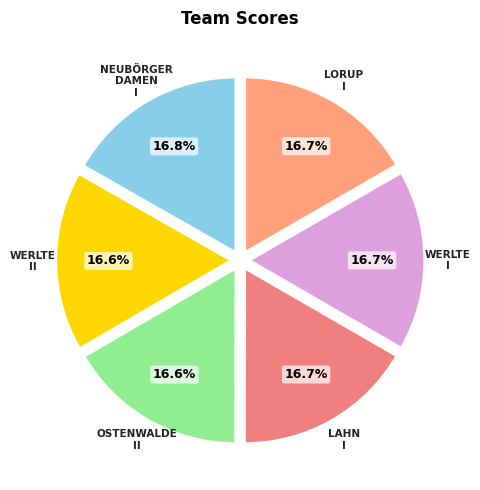

How many slices are in this pie chart?

6